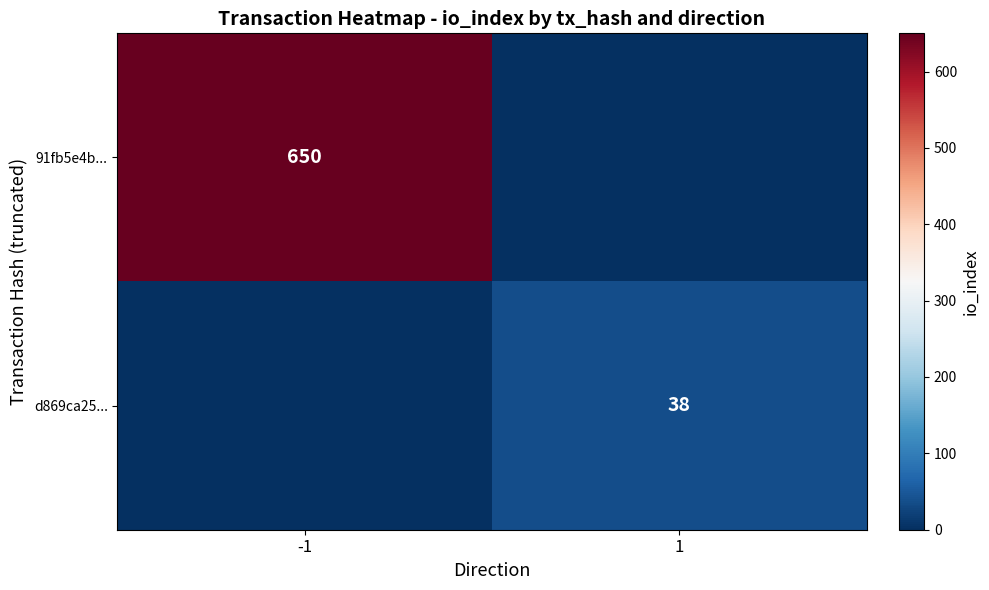

Is it true that 91fb5e4b... equals 650 at -1?

True